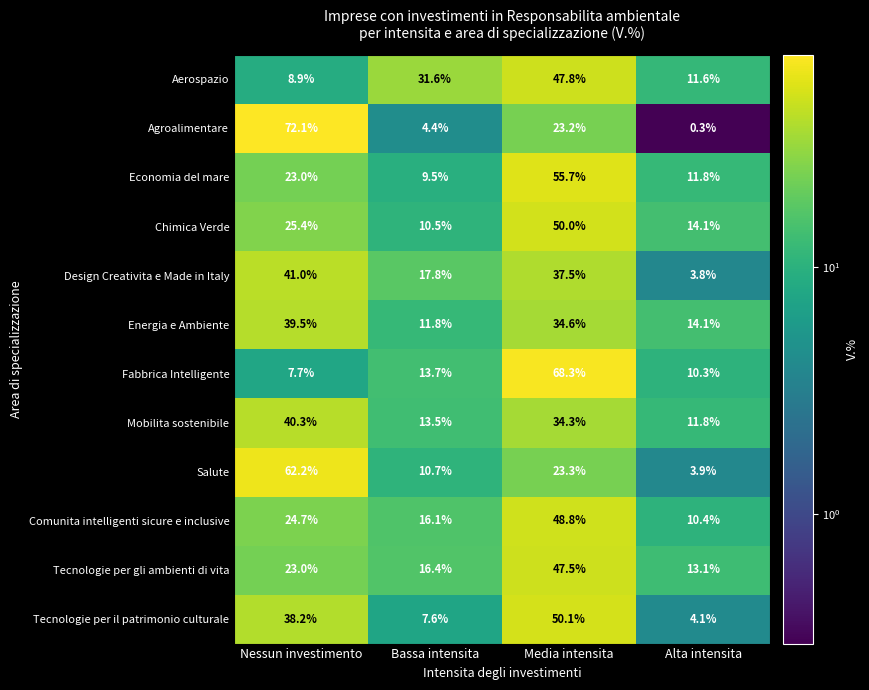

What is the sum of the Agroalimentare values at Media intensita and Nessun investimento?

95.3